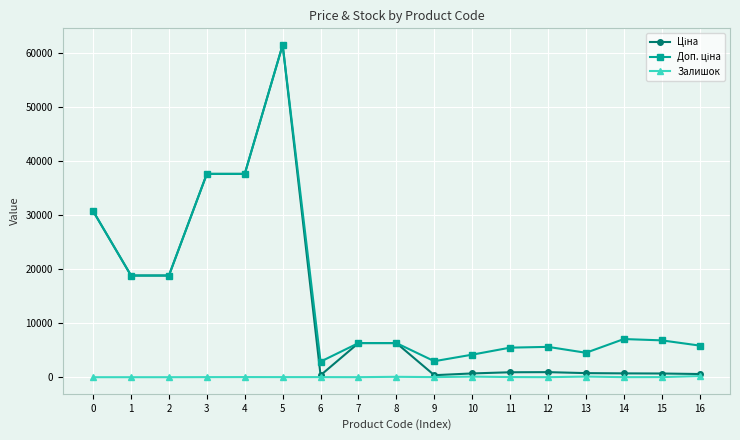

True or false: Залишок has more than 2 points higher than both neighbors.

True